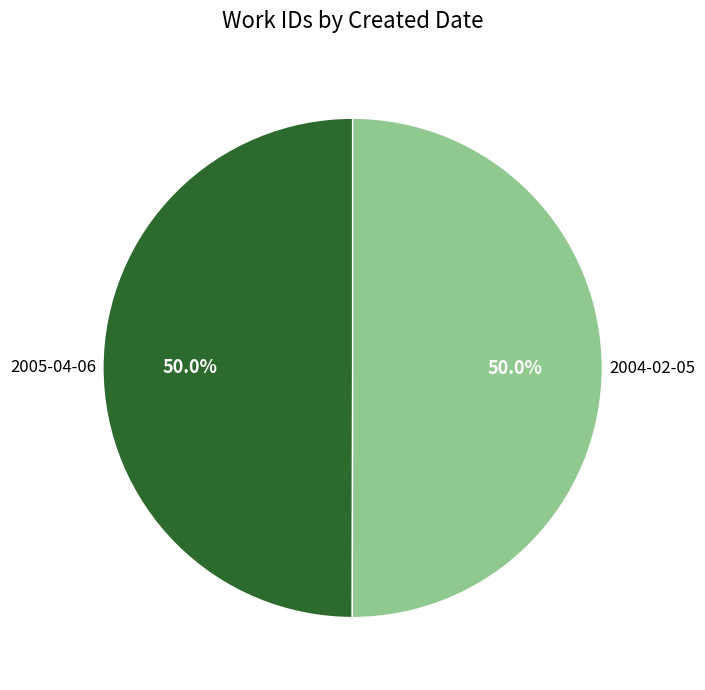

Is the sum of 2005-04-06 and 2004-02-05 greater than half?

Yes